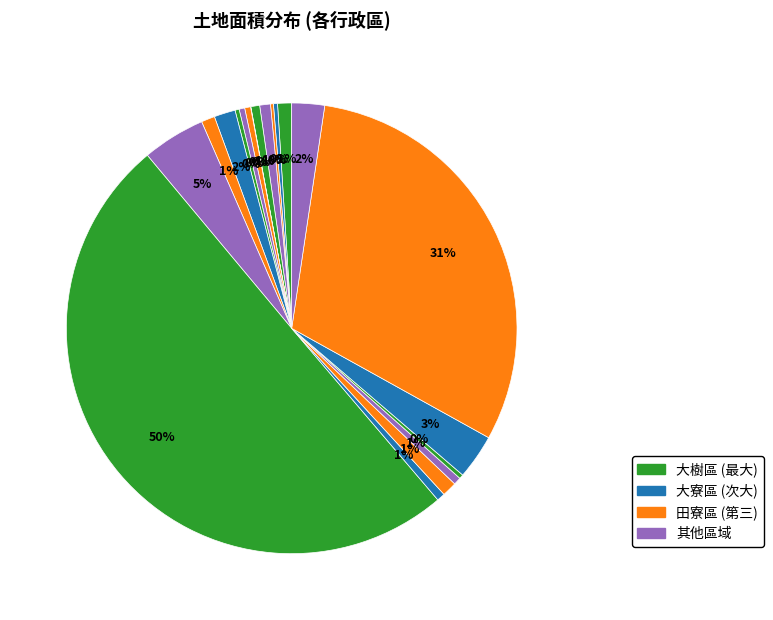

Which category accounts for the majority?

大樹區